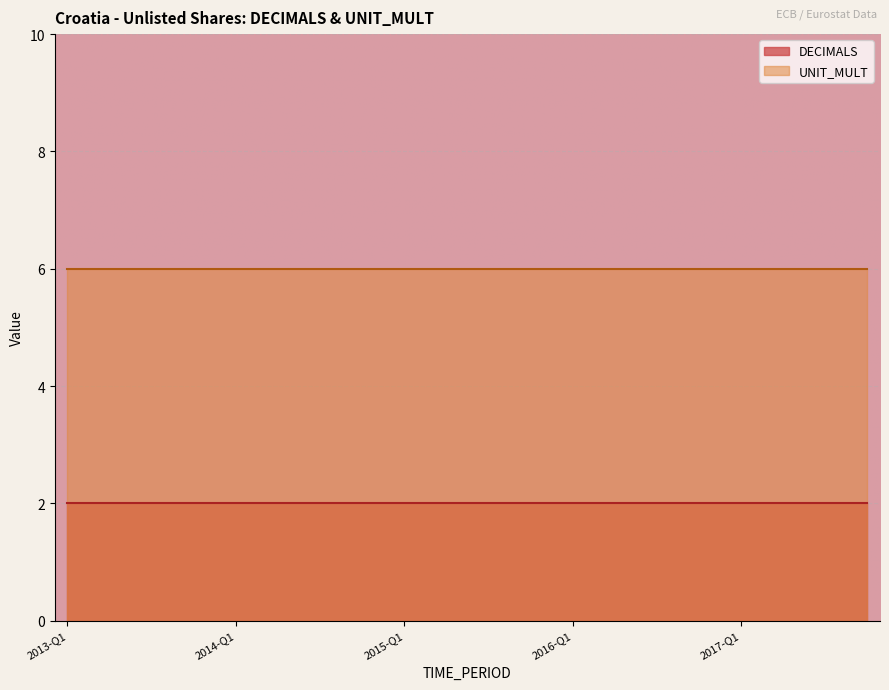

What is the label of the 12th point from the right?

2015-Q1